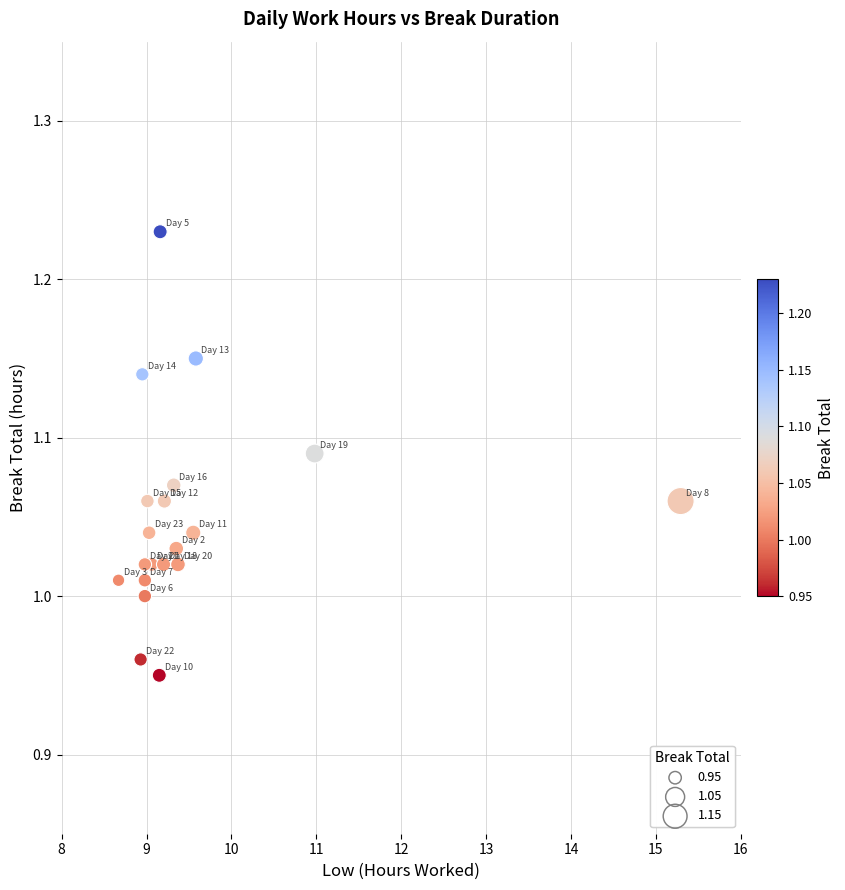

What is the range of Y values (max minus min)?

0.3